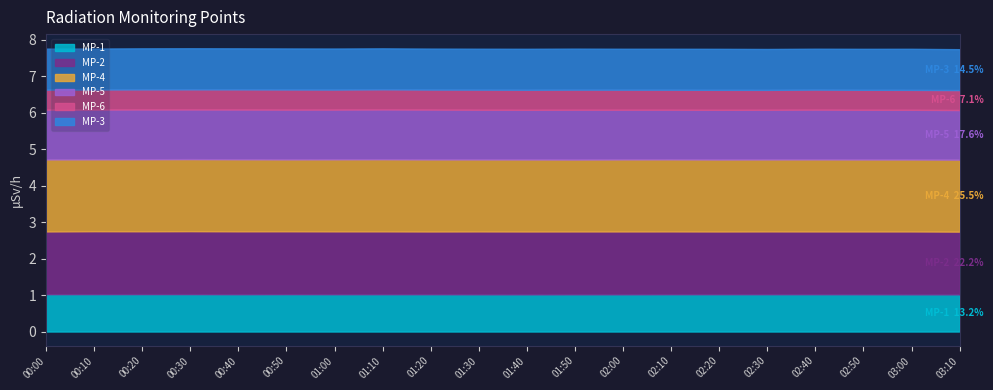

Is the value of MP-6 at 01:00 greater than the value of MP-2 at 02:10?

No